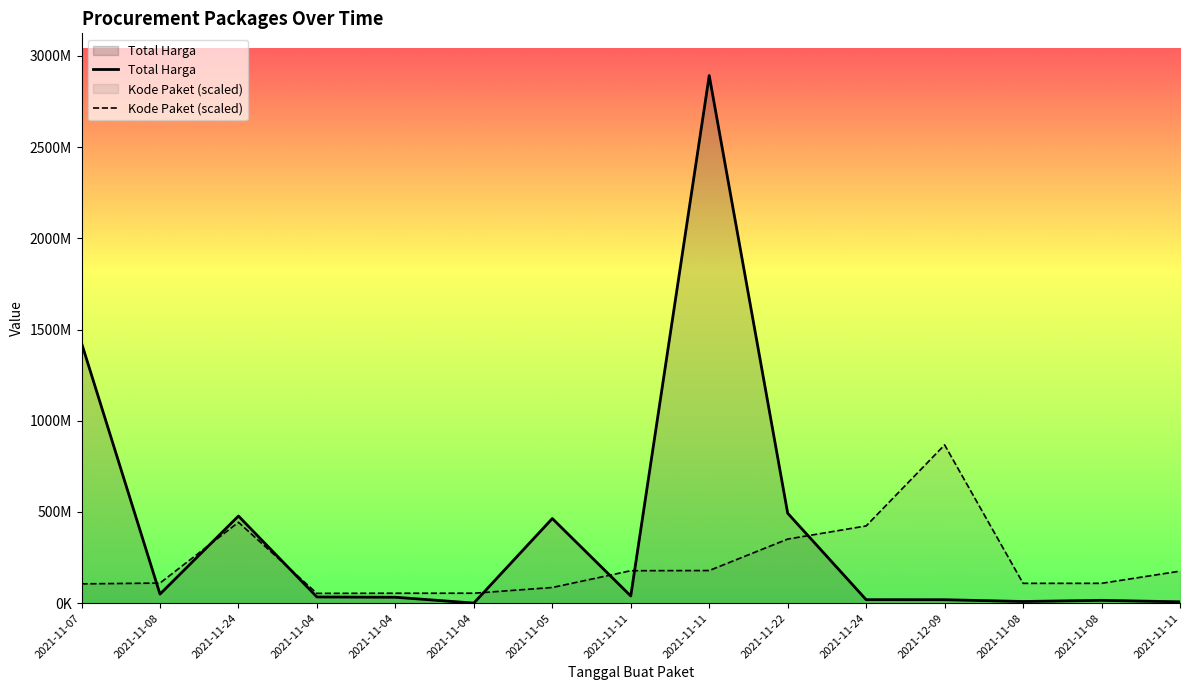

How many times do Total Harga and Kode Paket cross each other?

7